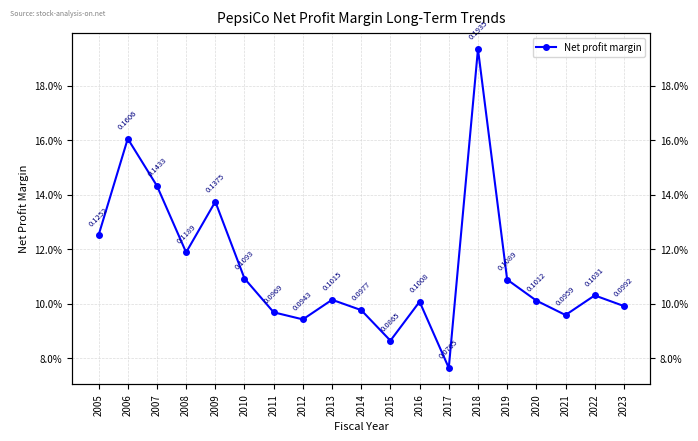

What is the average value?

0.1